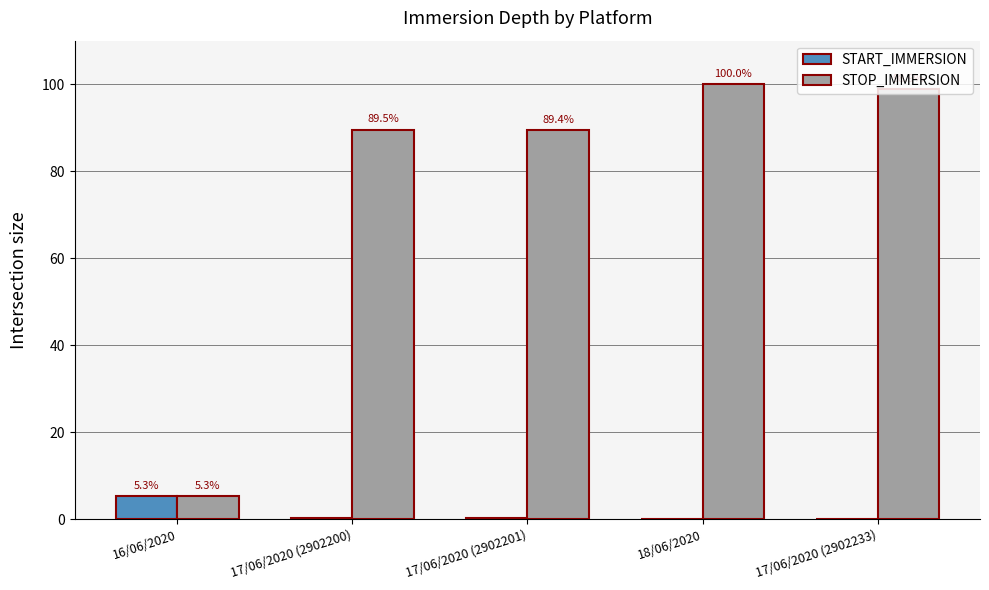

Which label corresponds to the largest value in the chart?

18/06/2020